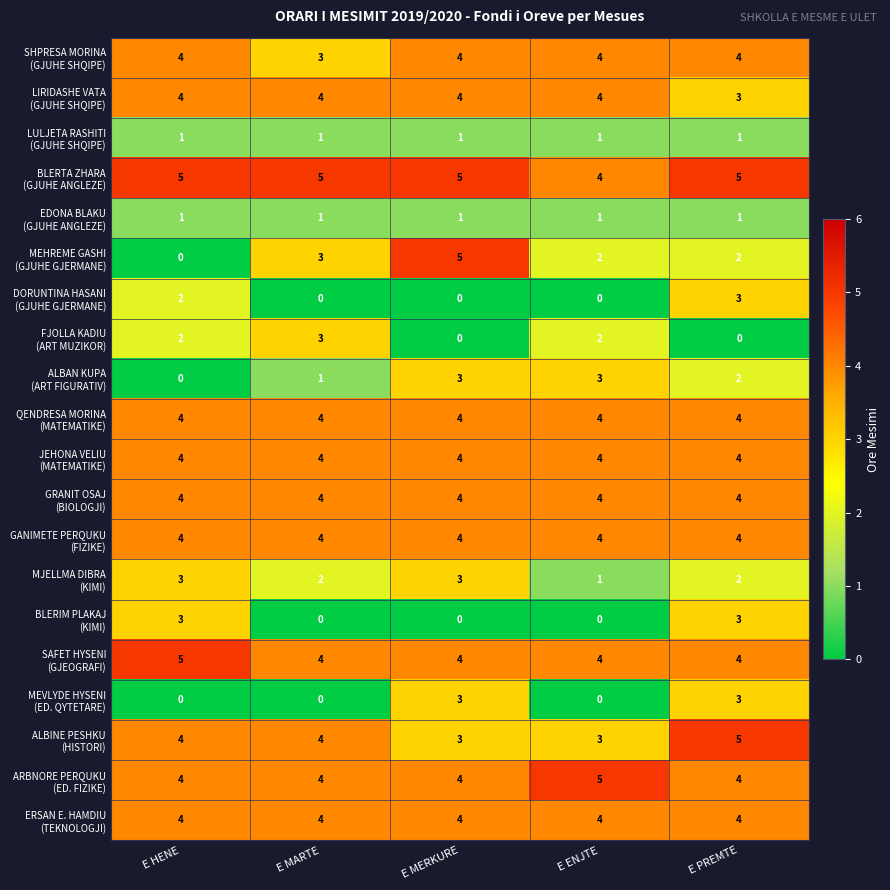

At which category is the sum across all series the highest?

E PREMTE